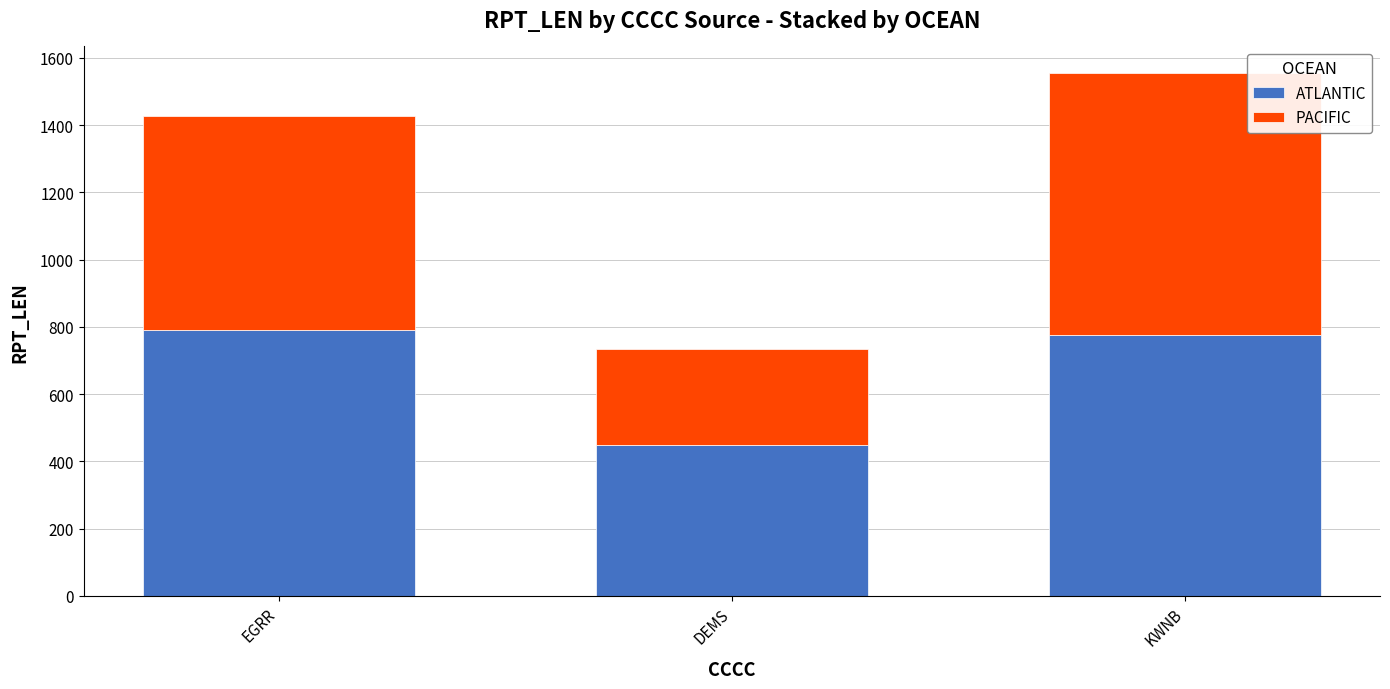

How many bars are there in total?

3